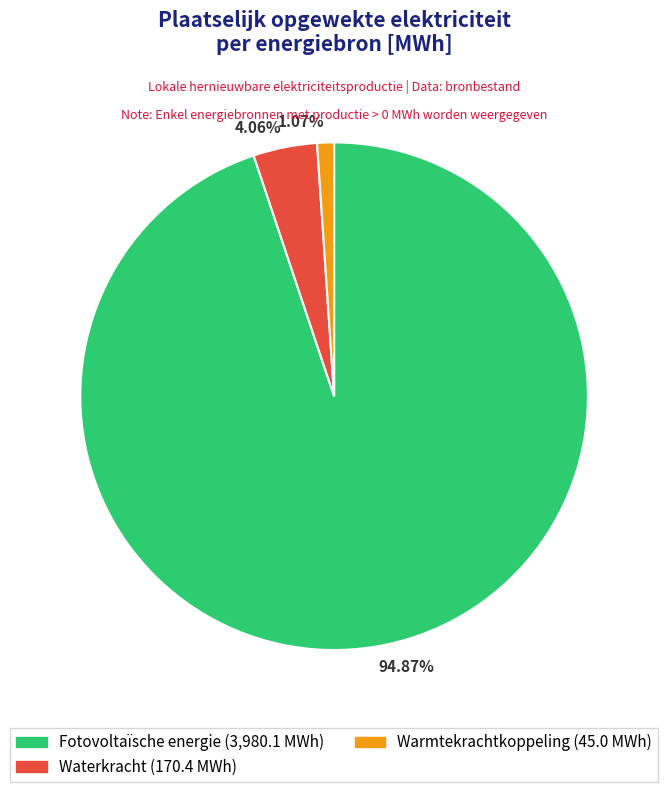

What is the majority slice?

94.87%